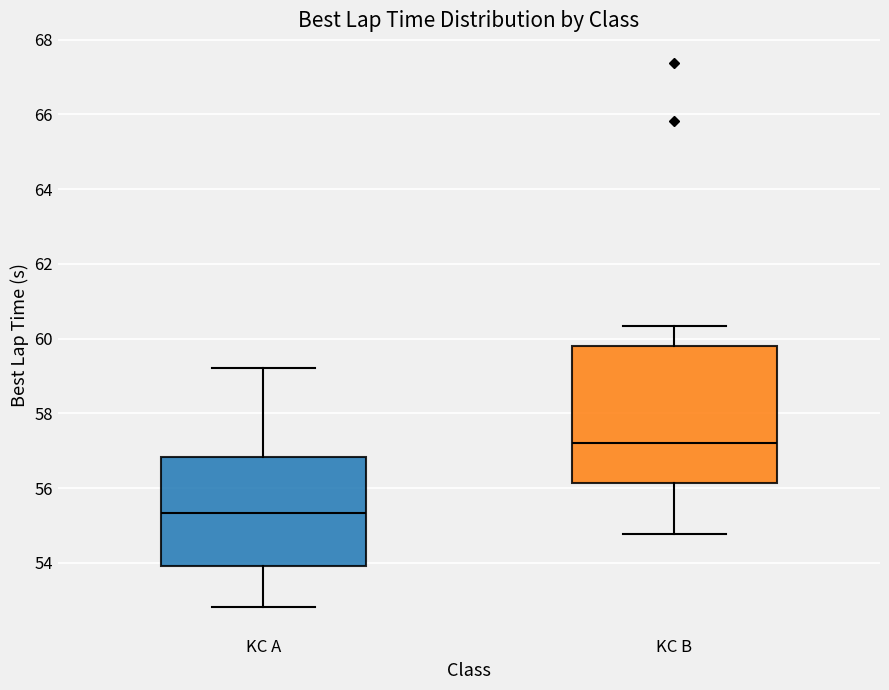

Where is the lower edge of the box for KC A on the y-axis? The values are not printed on the chart, so give them approximately, as read against the axis.

54.0